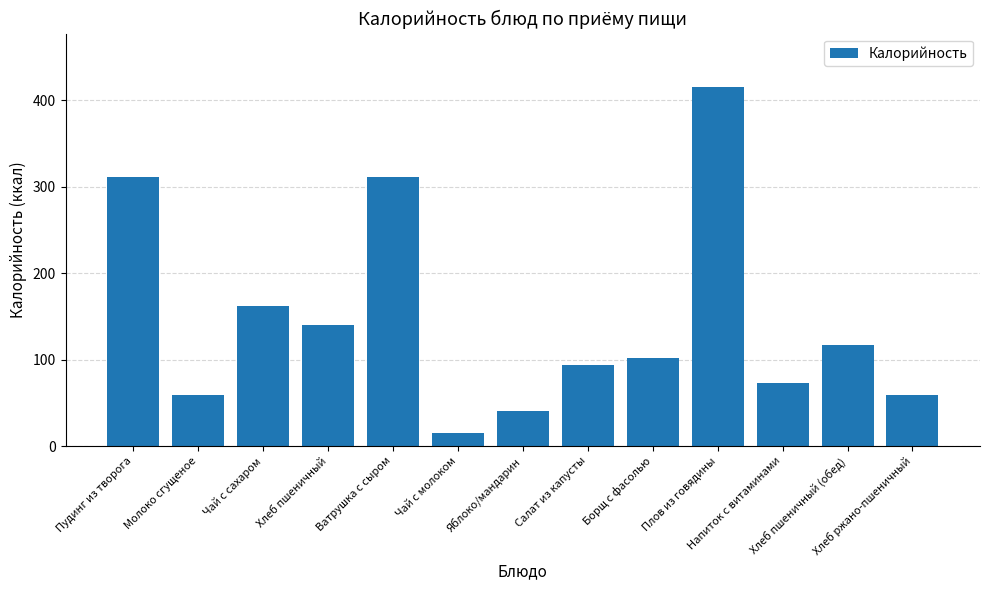

Which label corresponds to the largest value in the chart?

Плов из говядины